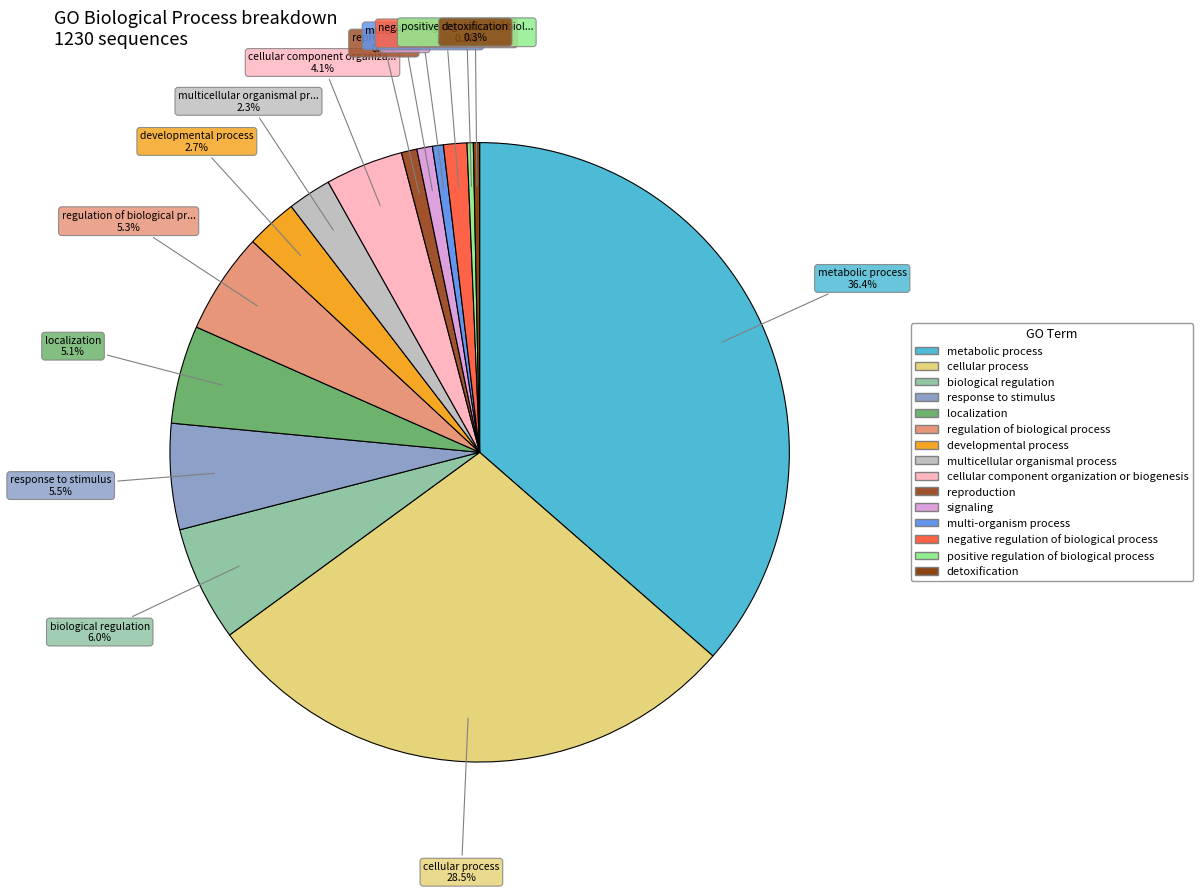

The regulation of biological process slice represents 1% of the pie. True or false?

False